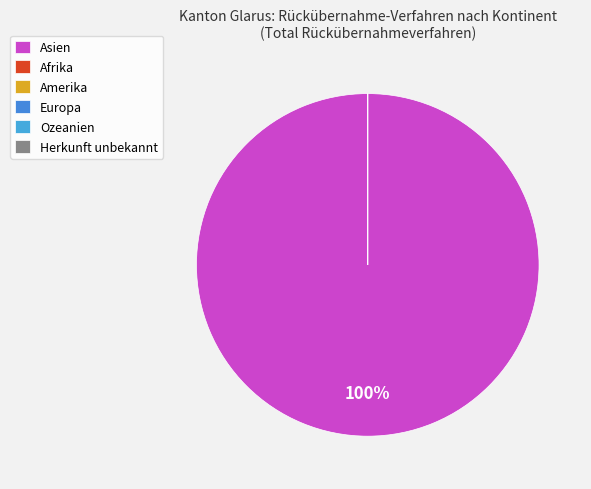

What portion of the pie excludes Europa?

100.0%